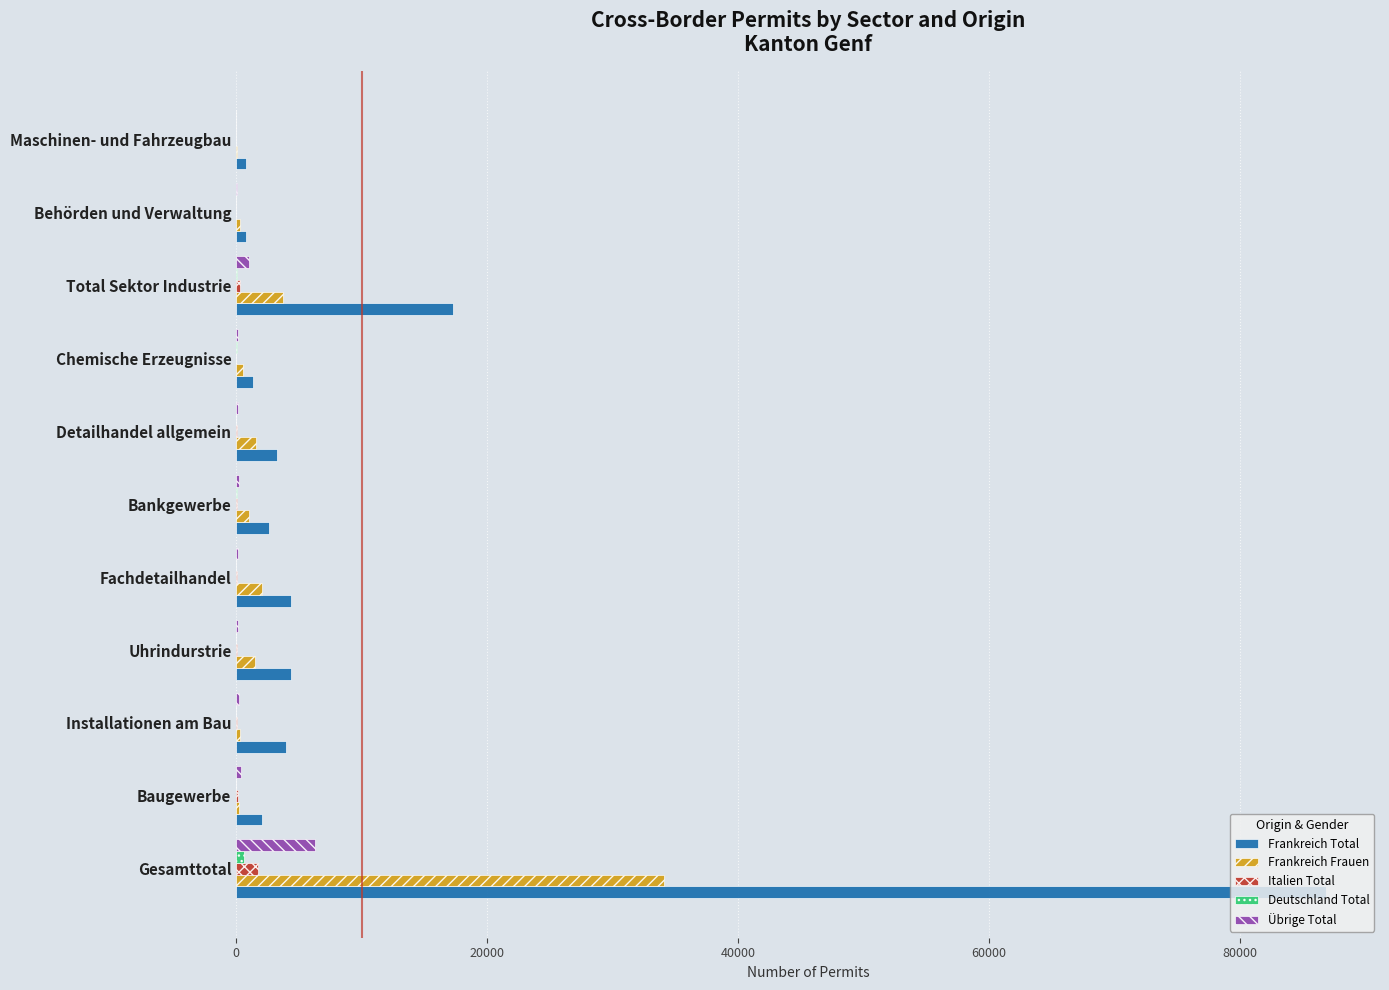

What is the sum of all Frankreich Total values?

127664